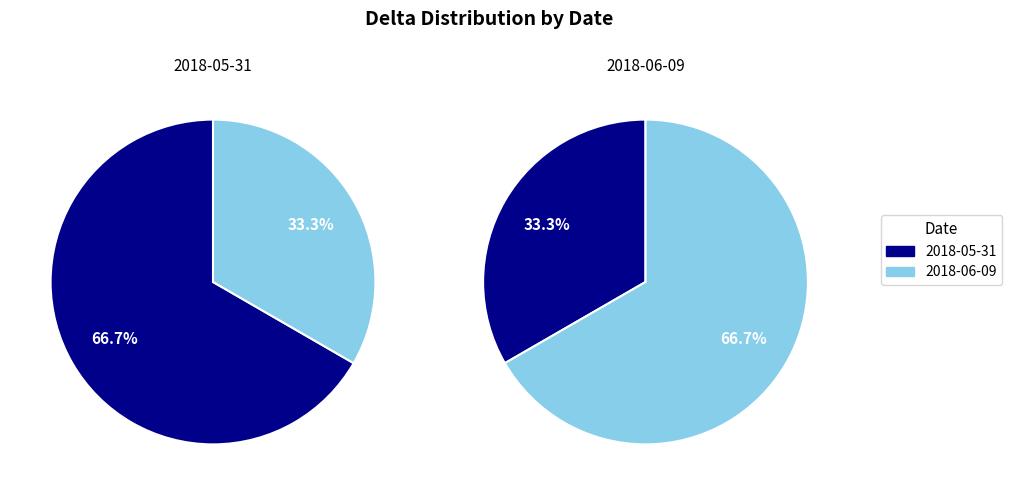

How many slices are in this pie chart?

2